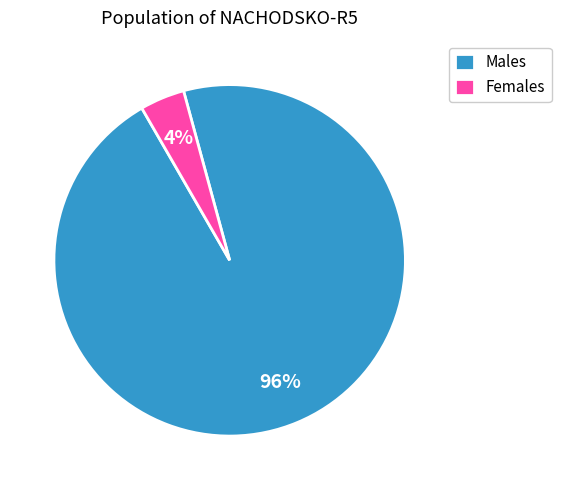

Which category has the smallest portion of the pie?

Females